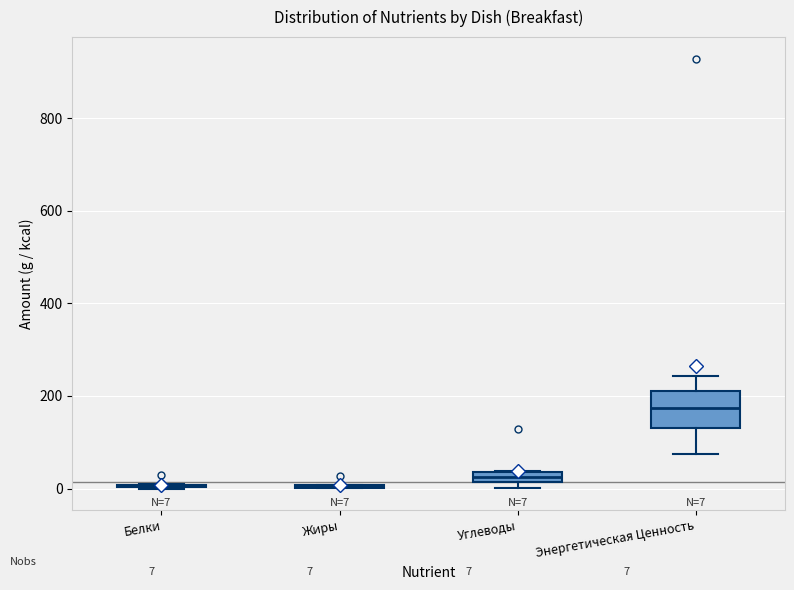

Comparing the boxes themselves (not the whiskers), which one is the tallest?

Энергетическая Ценность